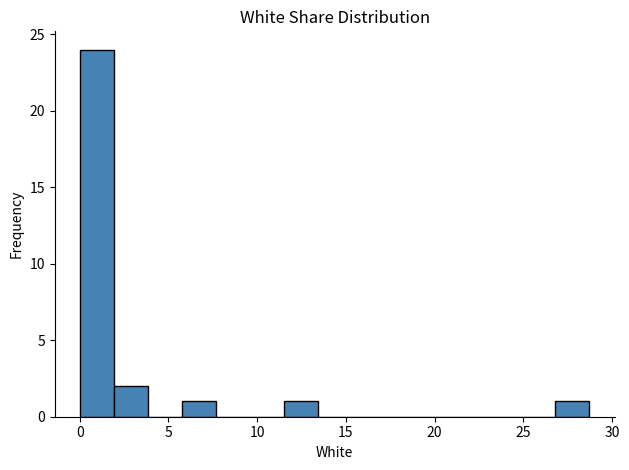

Read against the x-axis, roughly where is the centre of the tallest bar?

1.0